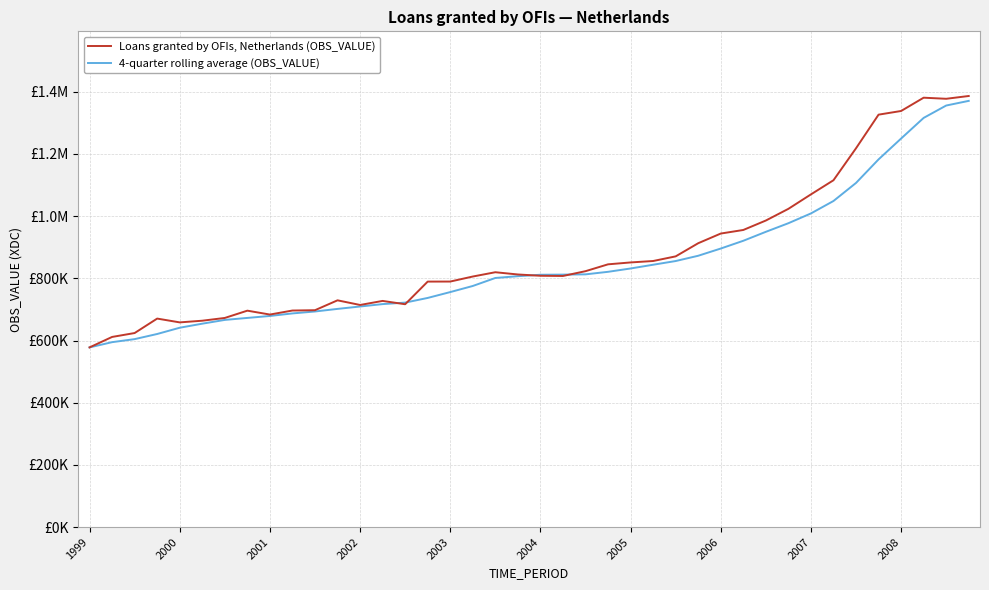

Is this an area chart (filled region under the line)?

No